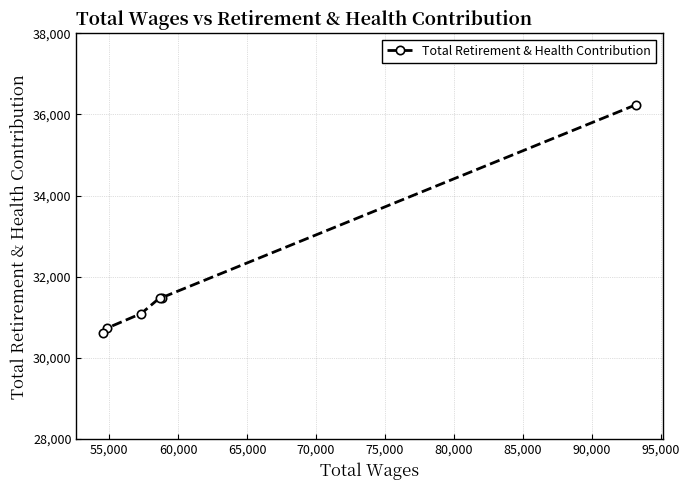

What is the greatest value displayed?

36239